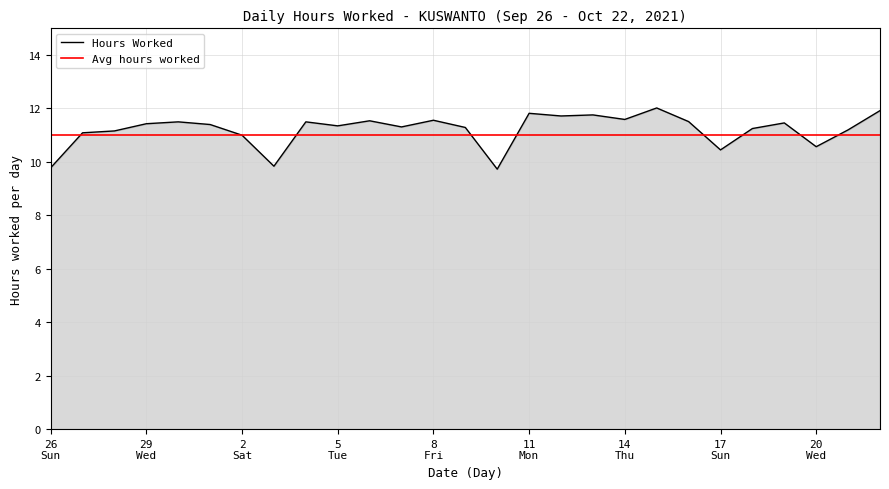

Which series has the widest spread of values?

Hours Worked